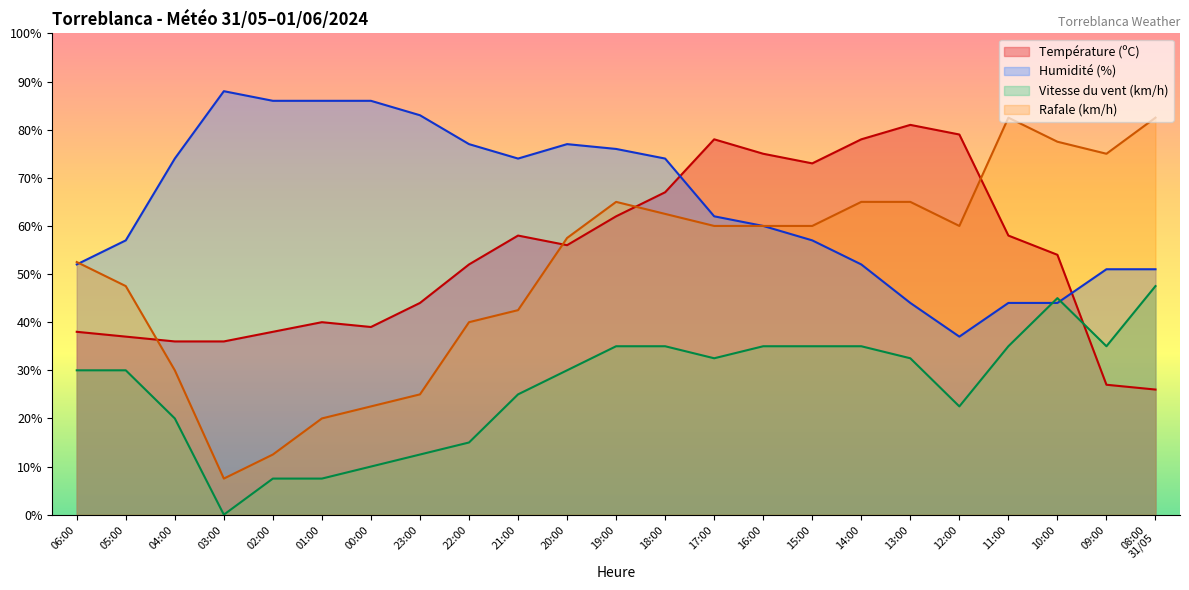

List the labels in order of Humidité (%) value, smallest first.

12:00, 13:00, 11:00, 10:00, 09:00, 08:00
31/05, 06:00, 14:00, 05:00, 15:00, 16:00, 17:00, 04:00, 21:00, 18:00, 19:00, 22:00, 20:00, 23:00, 02:00, 01:00, 00:00, 03:00